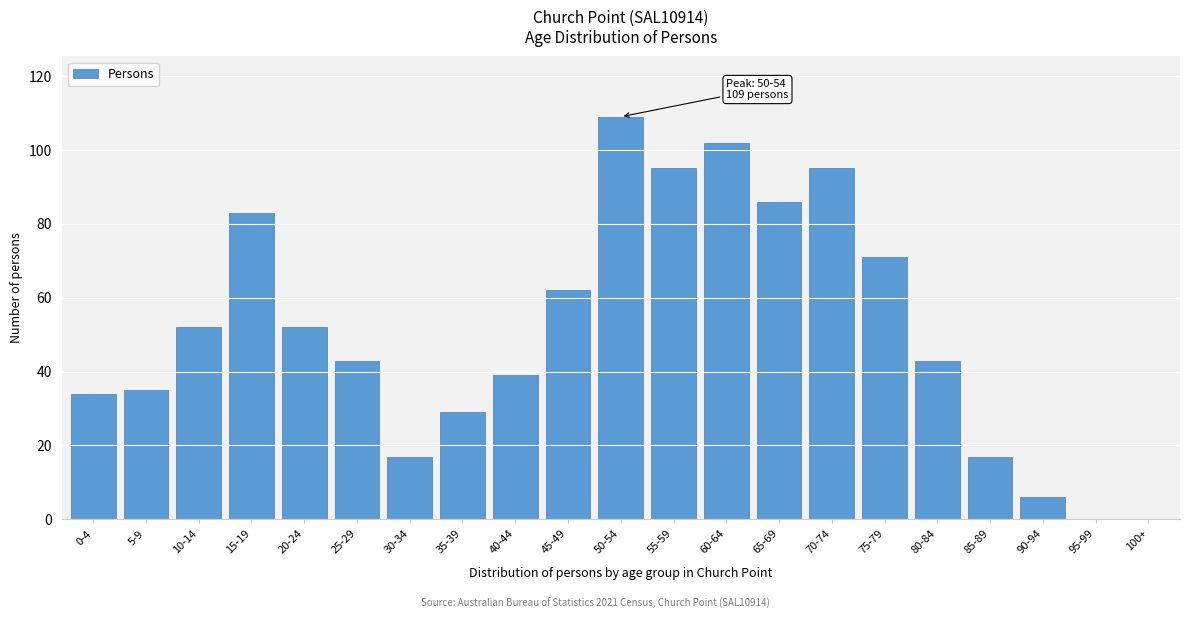

Reading left to right, what are all the values shown in this chart?

0-4=34	5-9=35	10-14=52	15-19=83	20-24=52	25-29=43	30-34=17	35-39=29	40-44=39	45-49=62	50-54=109	55-59=95	60-64=102	65-69=86	70-74=95	75-79=71	80-84=43	85-89=17	90-94=6	95-99=0	100+=0